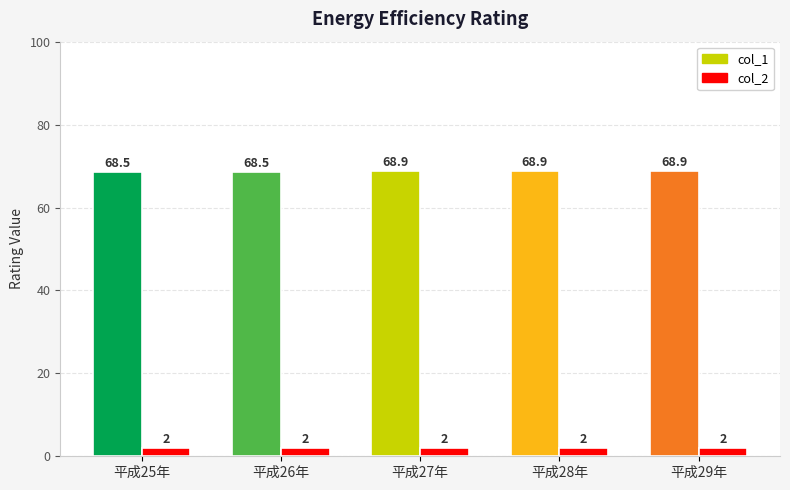

Is it true that col_1 equals 68.9 at 平成28年?

True